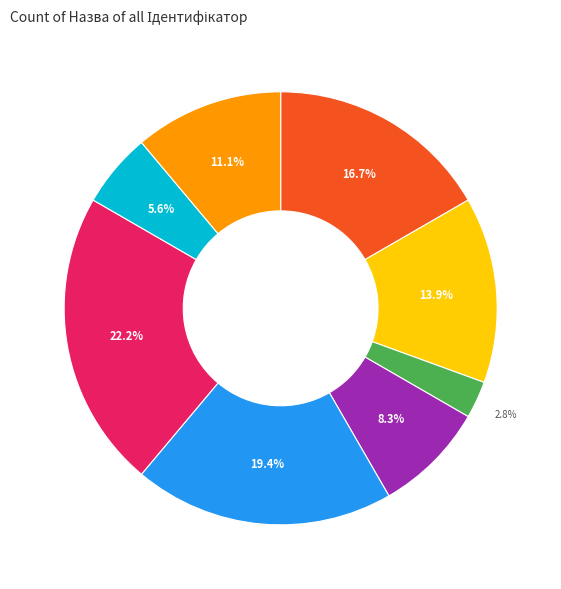

Does any single category account for the majority?

No